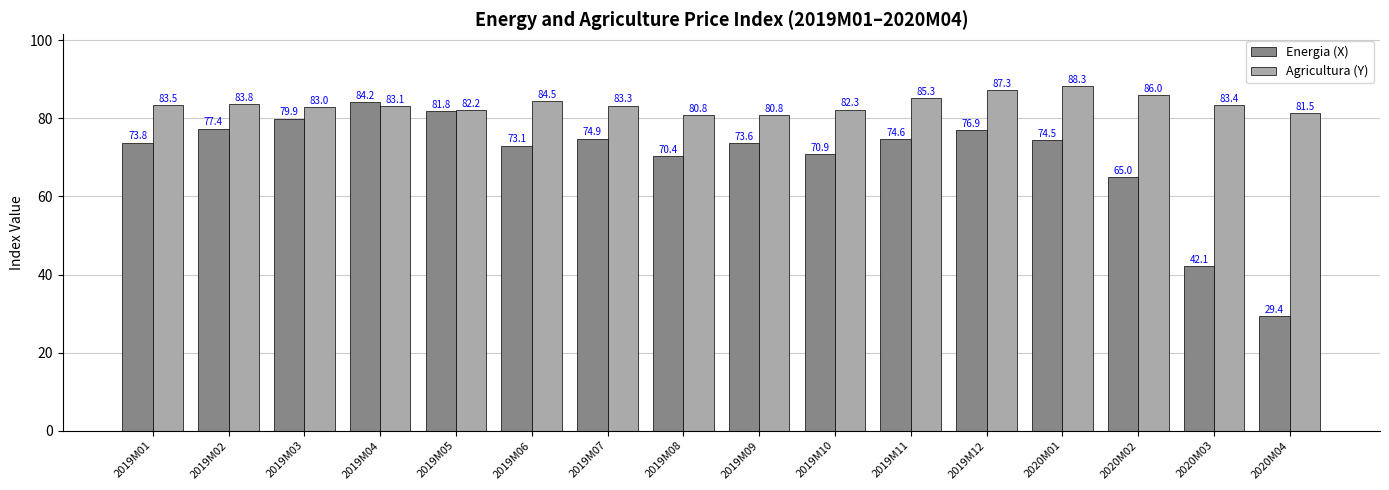

What position from the right is 2019M04?

13